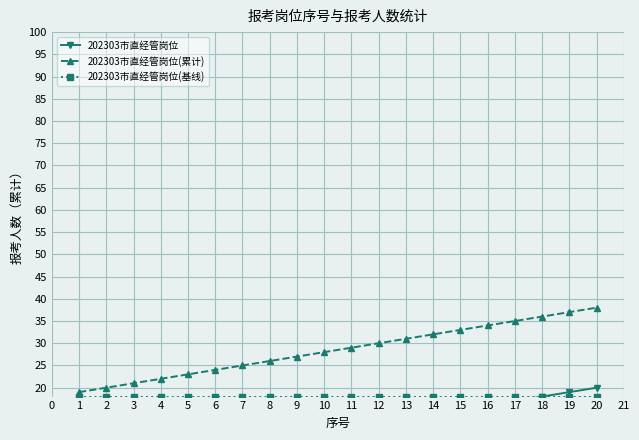

The 202303市直经管岗位(累计) series shows 28 at 10. True or false?

True